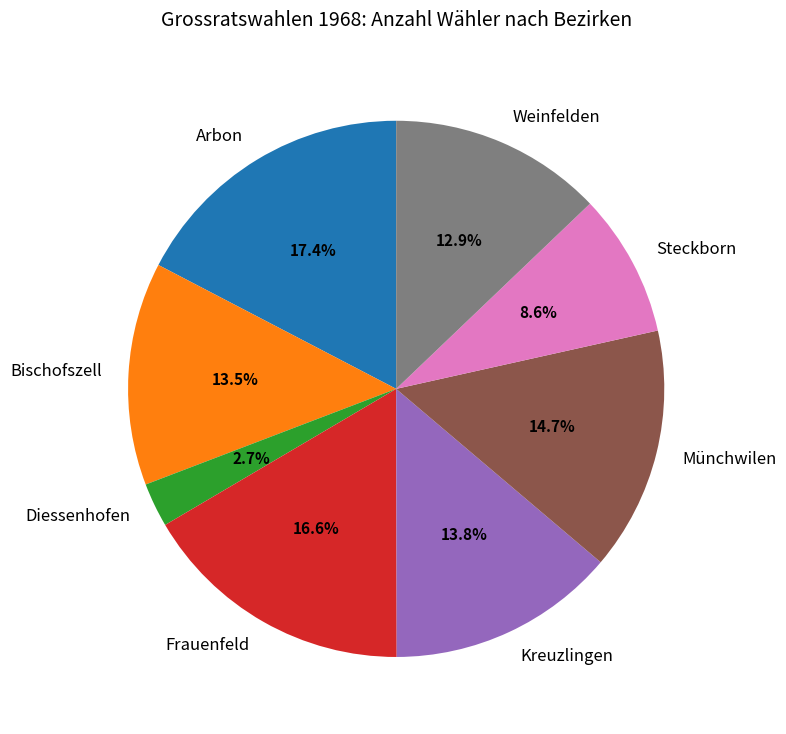

Is there a majority slice in this chart?

No